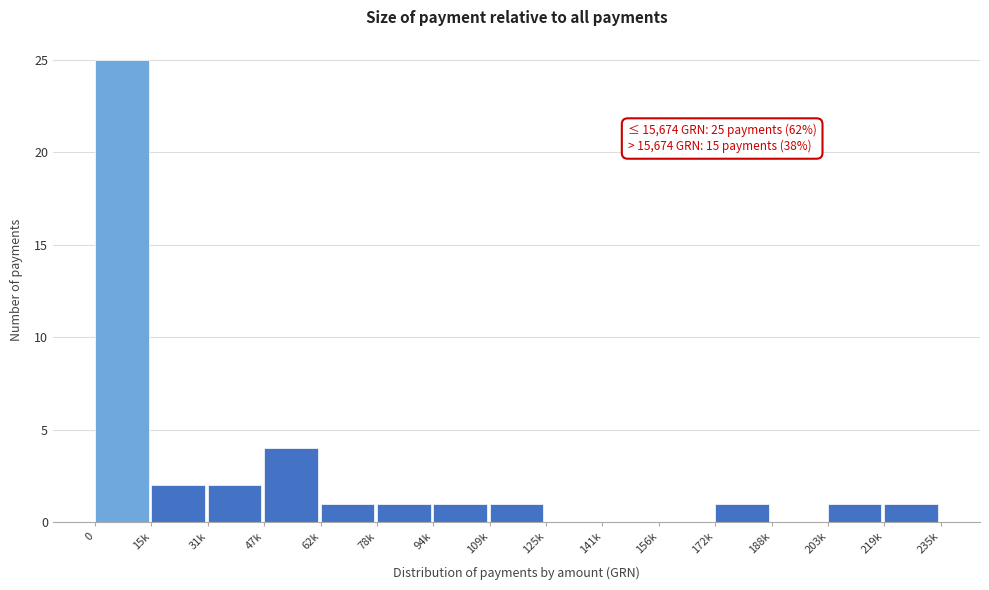

Reading right to left, extract all data points from this chart.

219k=1	203k=1	188k=0	172k=1	156k=0	141k=0	125k=0	109k=1	94k=1	78k=1	62k=1	47k=4	31k=2	15k=2	0=25